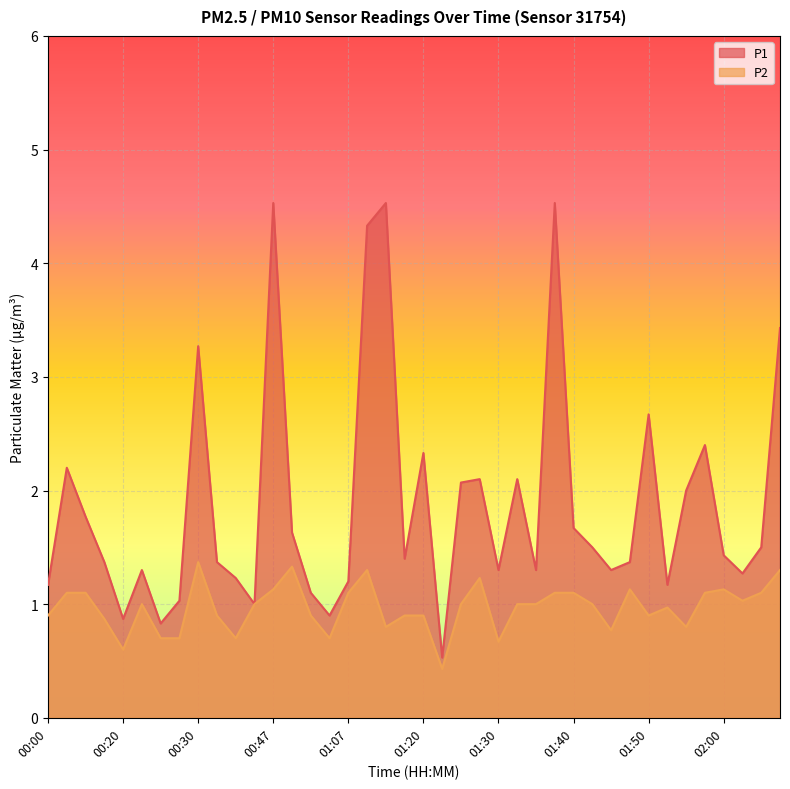

What is the lowest value of the P1 series?

0.5